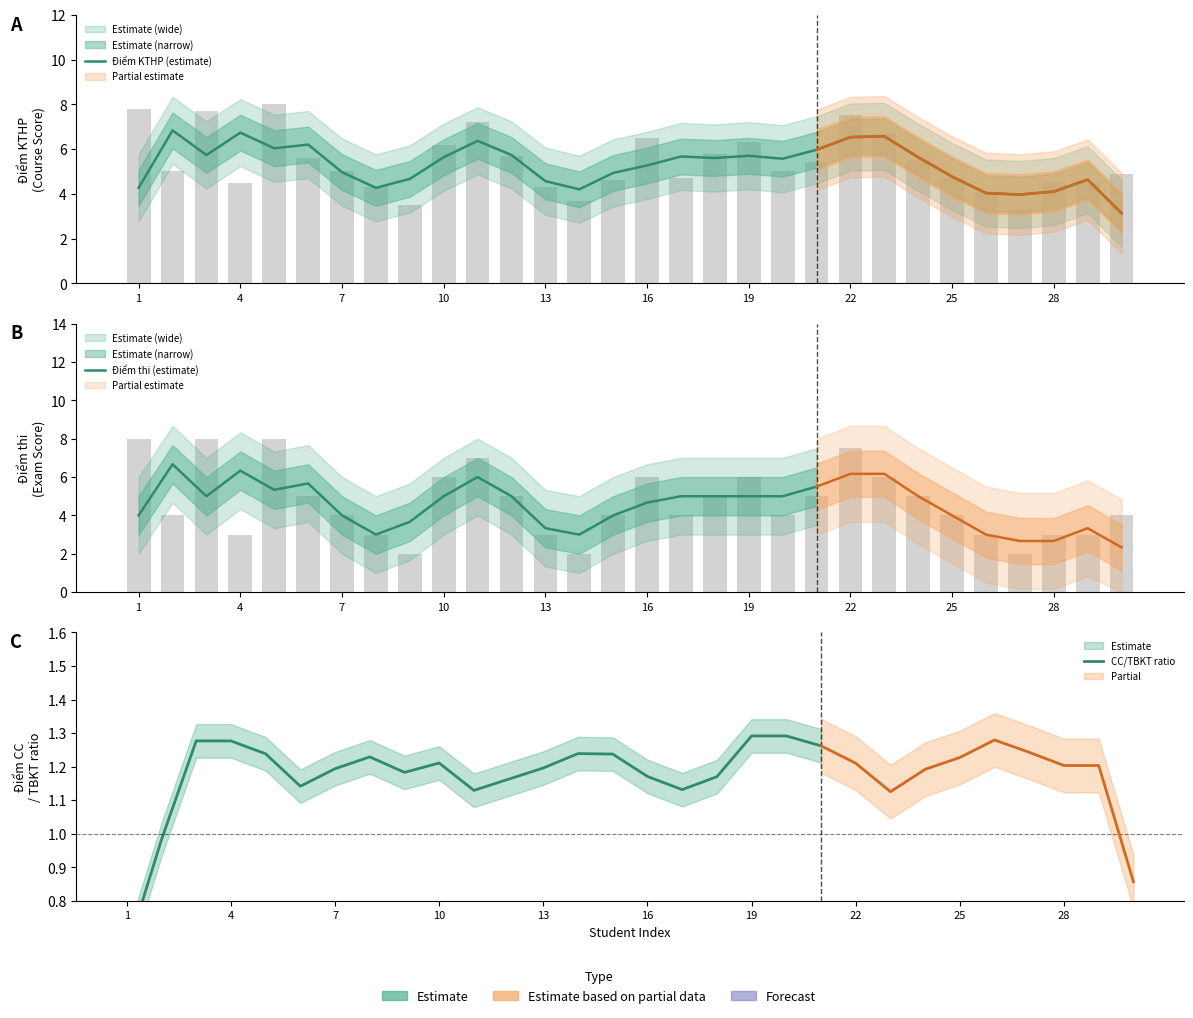

Which category has the lowest value in the Điểm TBKT series?

2